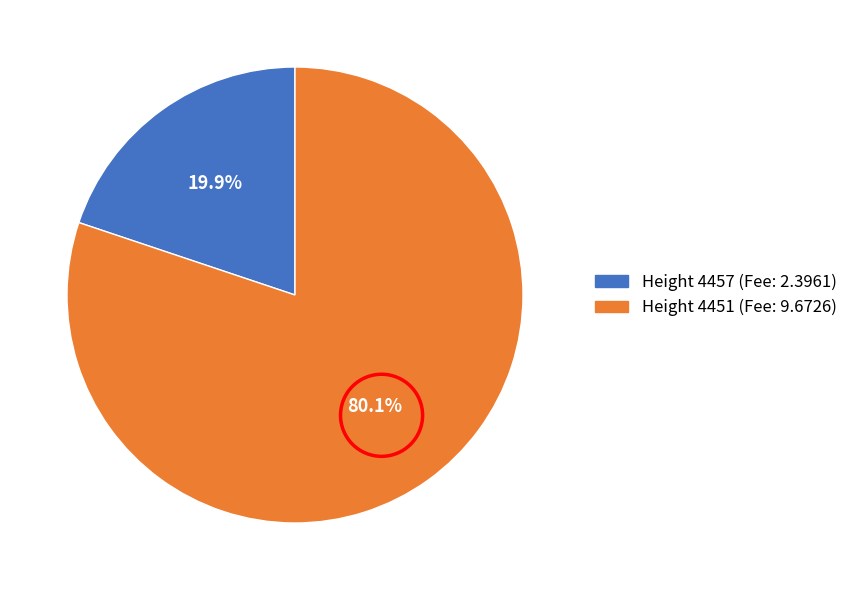

Does Height 4457 (Fee: 2.3961) represent more than half of the total?

No